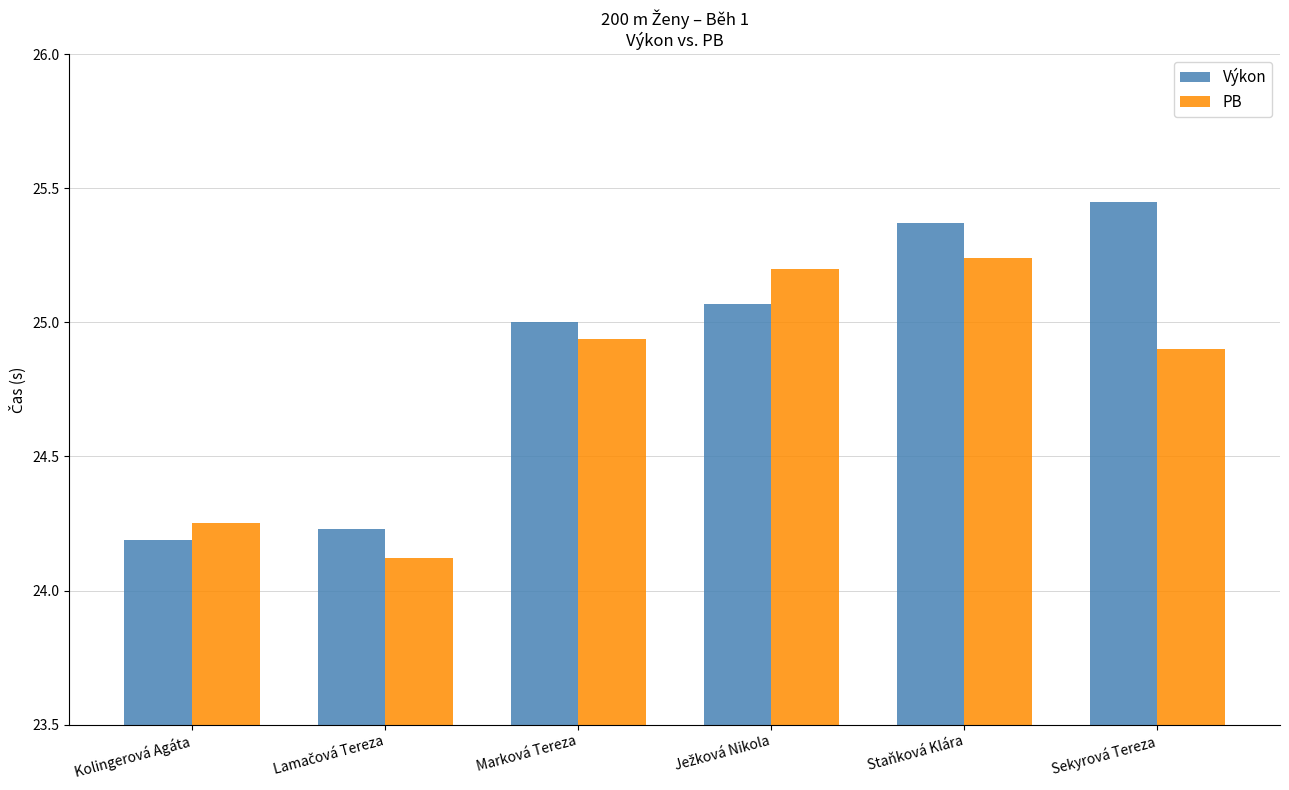

How many groups of bars are there?

6